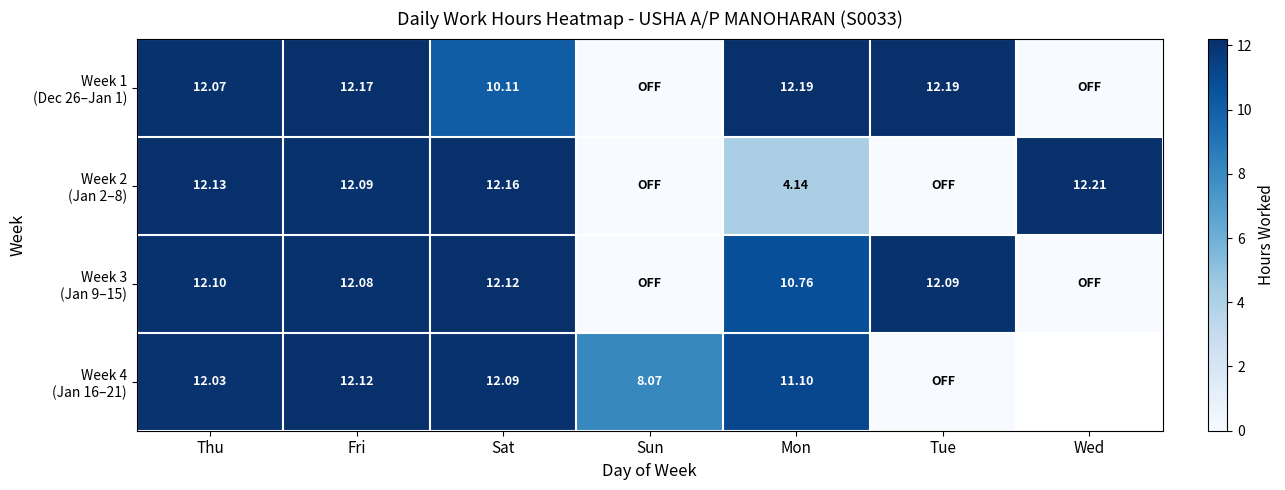

List the series in order of their peak value, lowest first.

Week 3 (Jan 9–15), Week 4 (Jan 16–21), Week 1 (Dec 26–Jan 1), Week 2 (Jan 2–8)